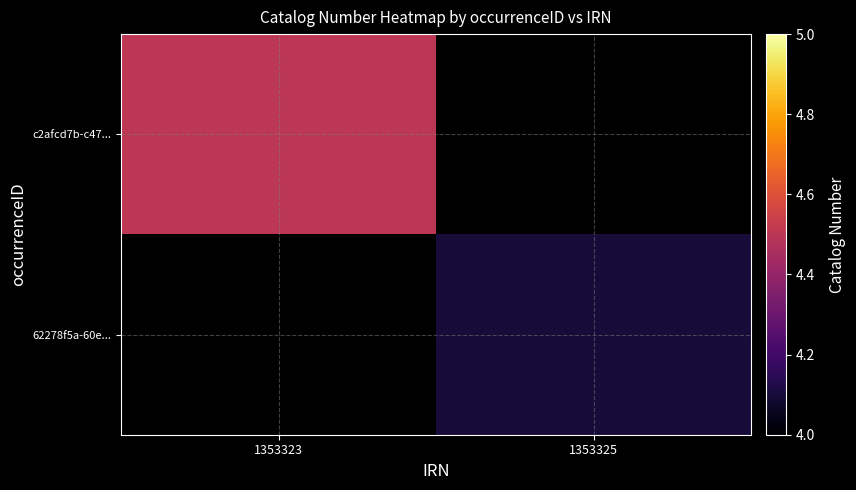

List the labels in order of 62278f5a-60e... value, smallest first.

1353323, 1353325